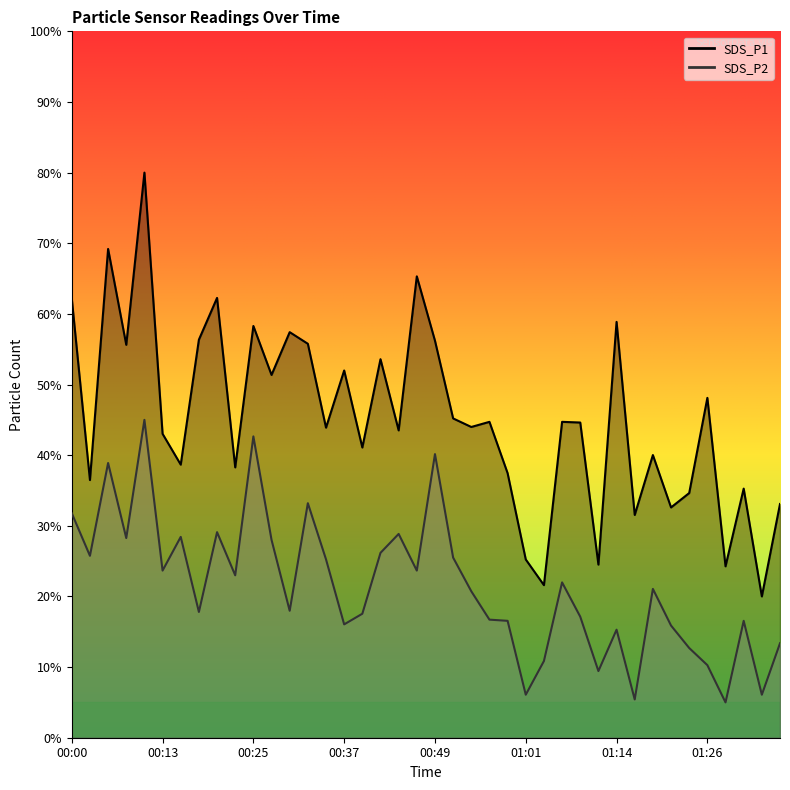

Reading left to right, list all the values displayed in this chart.

SDS_P1: 00:00=62.2	00:03=36.5	00:05=69.2	00:08=55.6	00:10=80.0	00:13=43.0	00:15=38.7	00:17=56.3	00:20=62.3	00:22=38.3	00:25=58.3	00:27=51.4	00:30=57.4	00:32=55.8	00:35=43.9	00:37=52.0	00:39=41.1	00:42=53.6	00:44=43.5	00:47=65.3	00:49=56.2	00:52=45.2	00:54=44.0	00:56=44.7	00:59=37.4	01:01=25.2	01:04=21.6	01:06=44.7	01:09=44.6	01:11=24.5	01:14=58.9	01:16=31.5	01:19=40.0	01:21=32.6	01:23=34.6	01:26=48.1	01:28=24.3	01:31=35.3	01:33=20.0	01:36=33.1
SDS_P2: 00:00=31.8	00:03=25.8	00:05=38.9	00:08=28.3	00:10=45.0	00:13=23.7	00:15=28.4	00:17=17.8	00:20=29.1	00:22=23.0	00:25=42.7	00:27=28.0	00:30=18.0	00:32=33.2	00:35=25.3	00:37=16.0	00:39=17.6	00:42=26.2	00:44=28.8	00:47=23.7	00:49=40.1	00:52=25.5	00:54=20.7	00:56=16.7	00:59=16.5	01:01=6.1	01:04=10.9	01:06=22.0	01:09=17.1	01:11=9.4	01:14=15.3	01:16=5.4	01:19=21.1	01:21=15.9	01:23=12.7	01:26=10.3	01:28=5.0	01:31=16.5	01:33=6.1	01:36=13.4